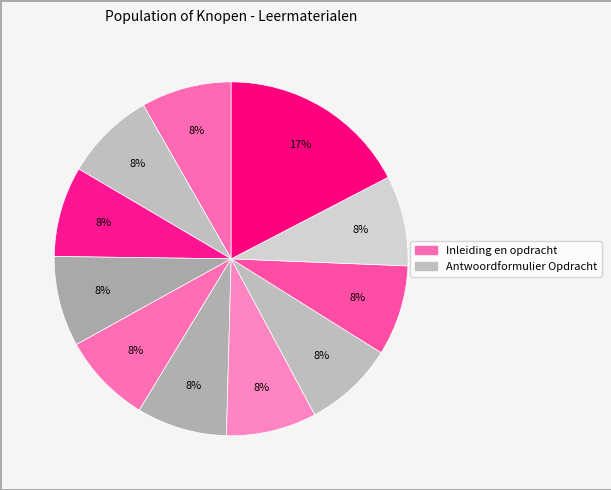

How many segments does this pie chart have?

11